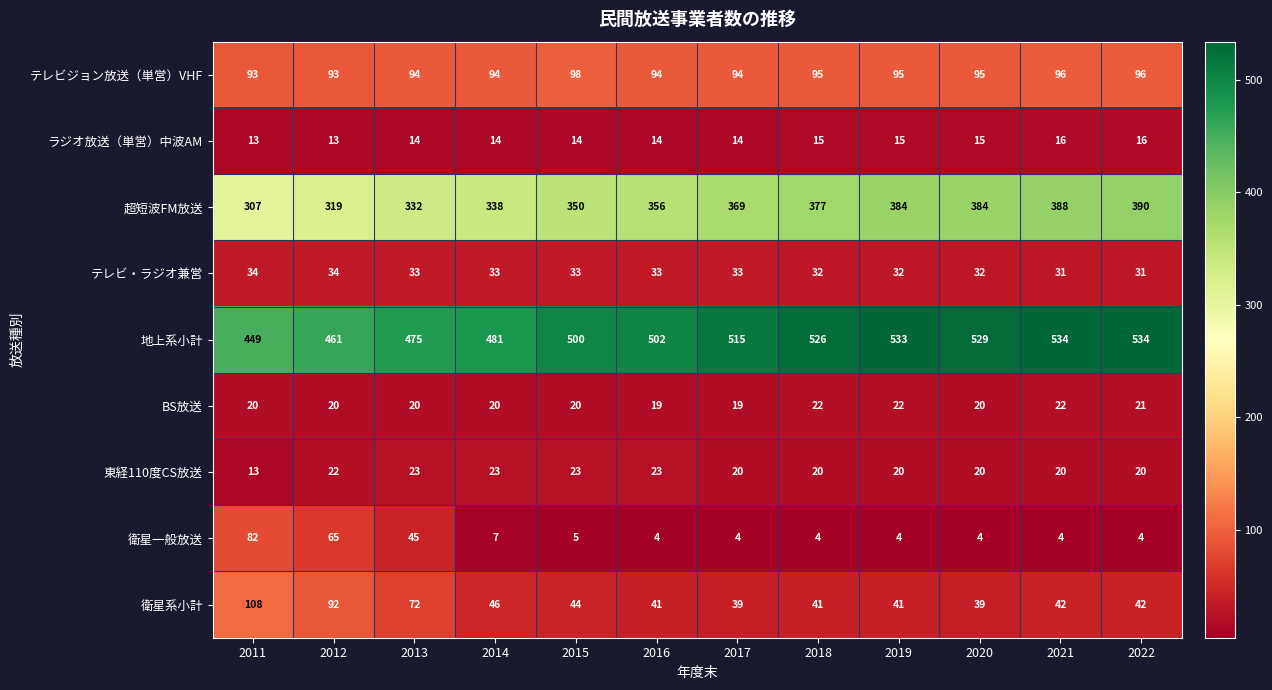

What is the lowest value of the ラジオ放送（単営）中波AM series?

13